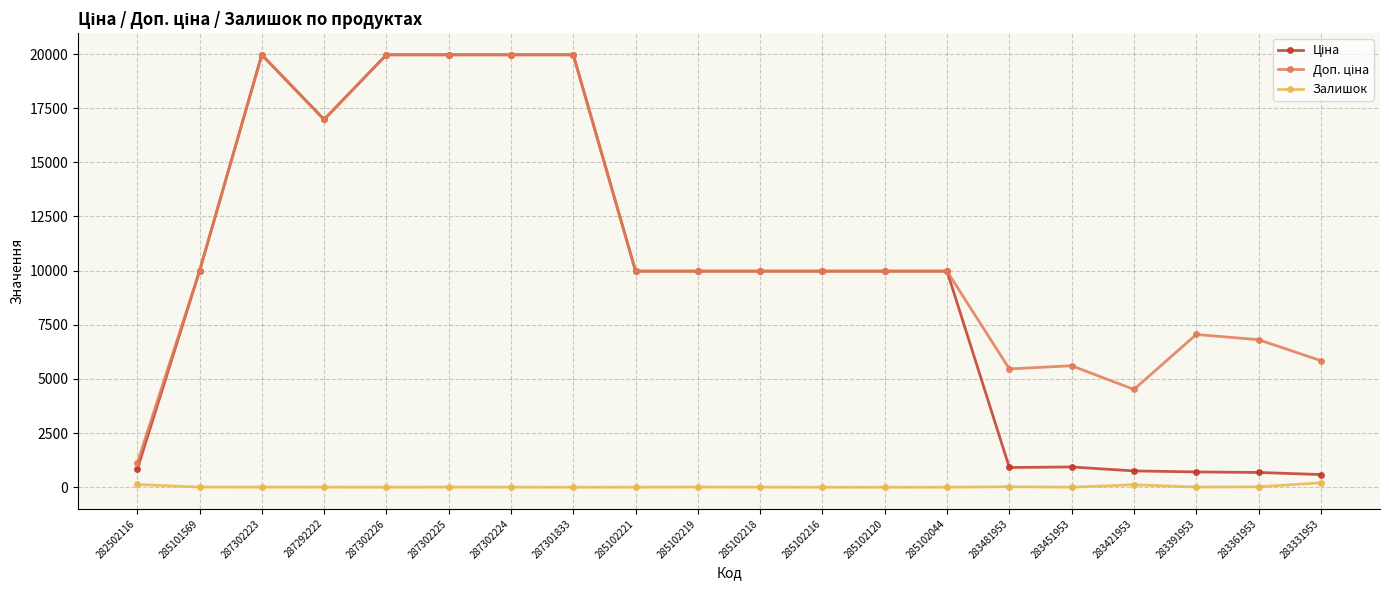

What is the difference between the highest and lowest values at 285102216?

9975.0